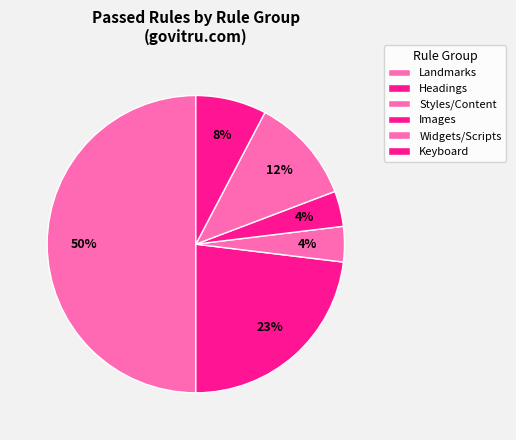

Count the number of slices in the pie.

6